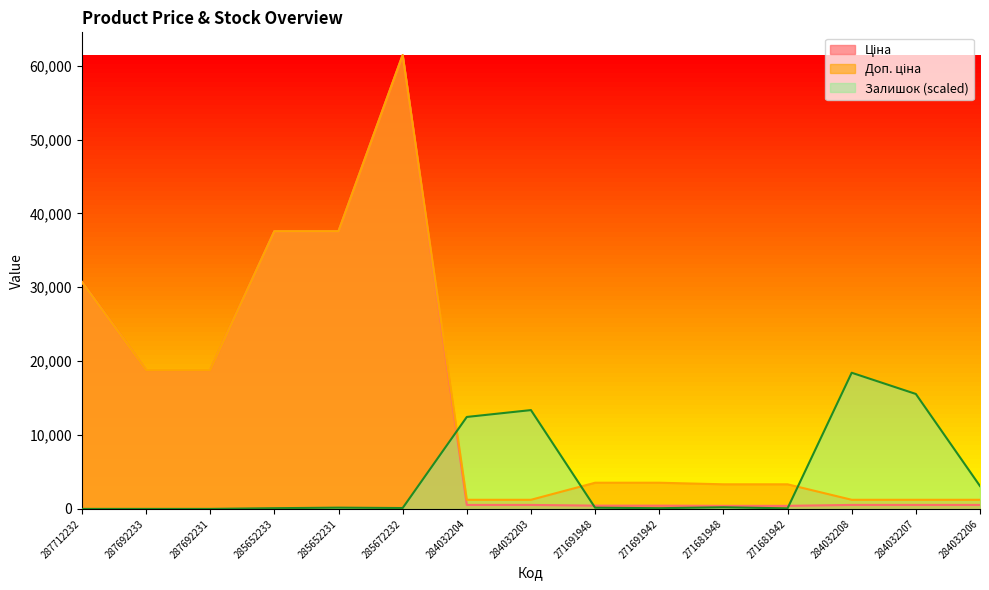

The value of Ціна at 284032204 is 199.1. True or false?

False